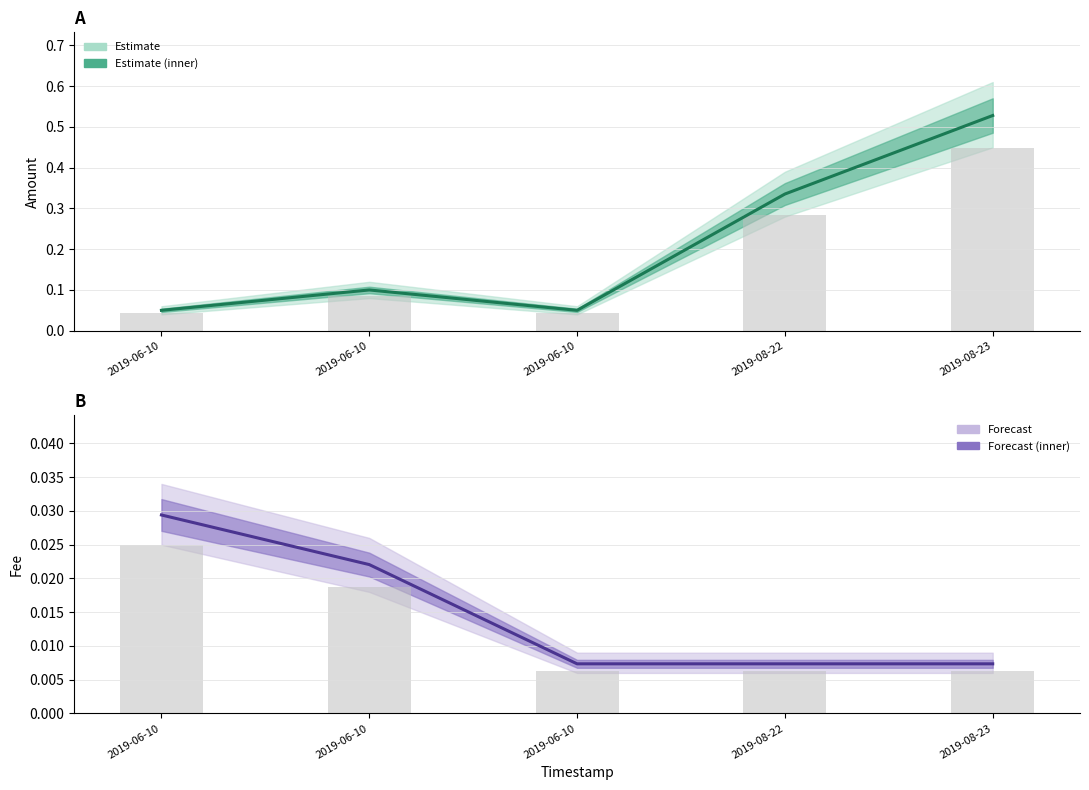

What is the difference between the highest and lowest values at 2019-08-22?

0.3